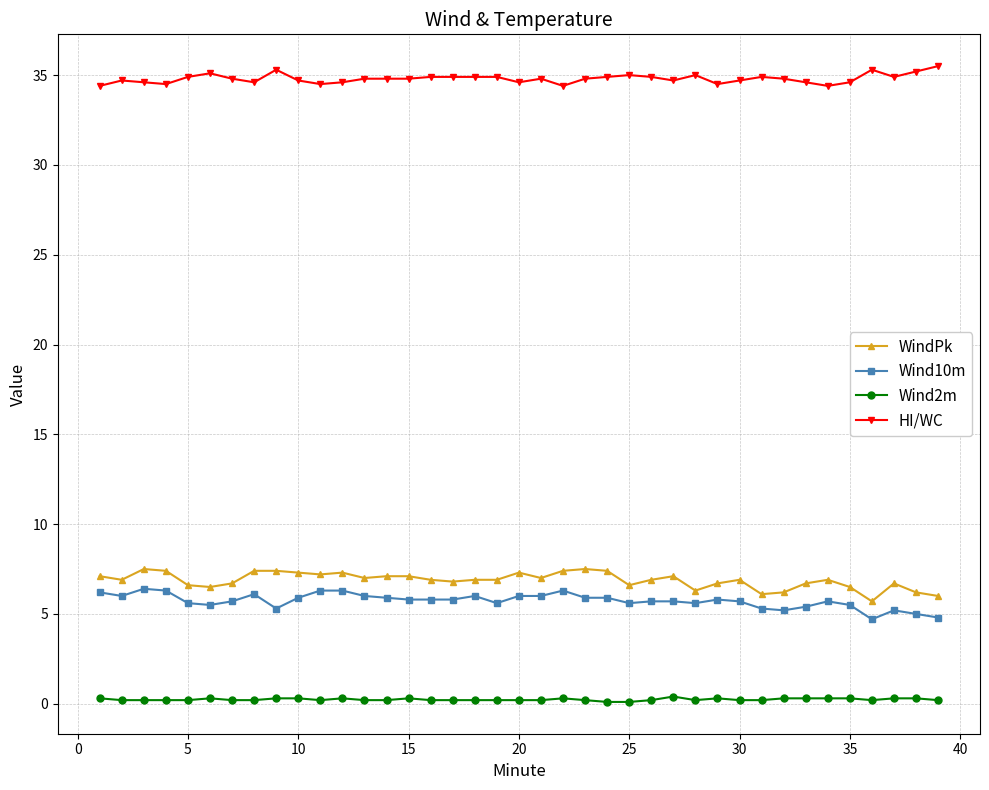

Which series has the largest total across all categories?

HI/WC